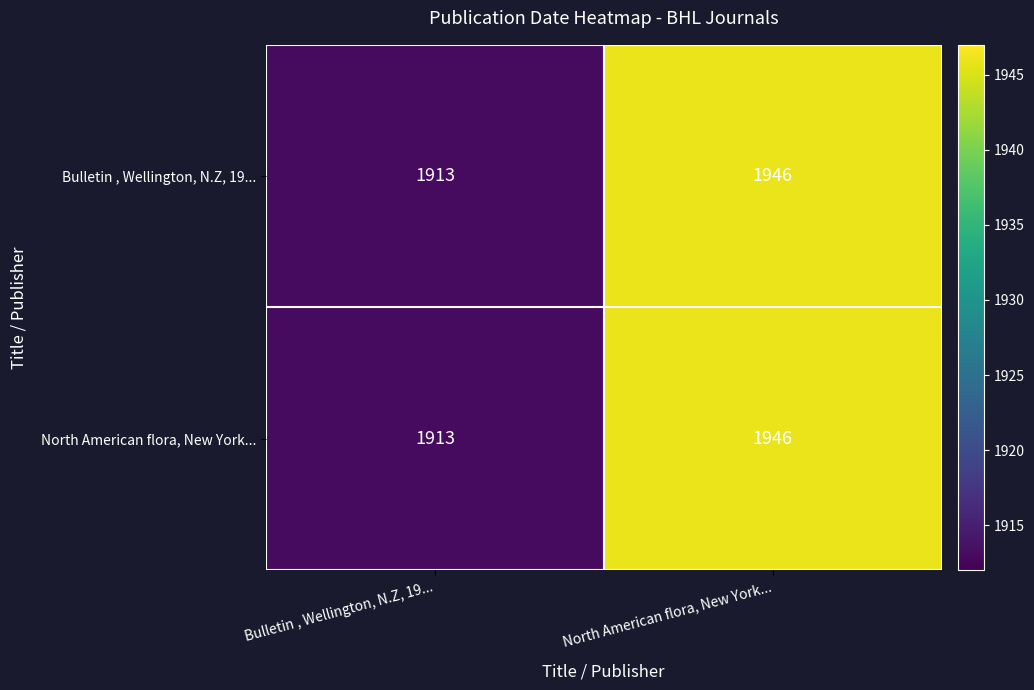

What is the minimum value for Bulletin , Wellington, N.Z, 19...?

1913